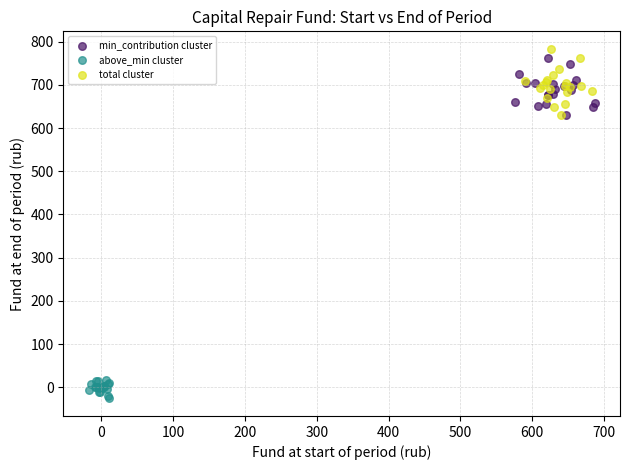

Which series contains the highest Y value?

total cluster